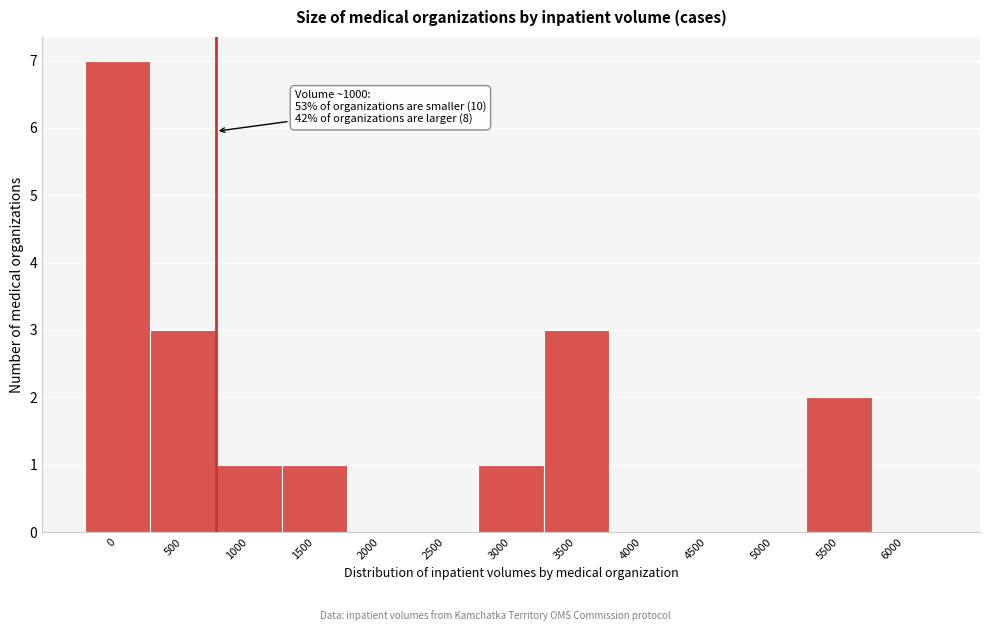

Reading left to right, what are all the values shown in this chart?

0=7	500=3	1000=1	1500=1	2000=0	2500=0	3000=1	3500=3	4000=0	4500=0	5000=0	5500=2	6000=0